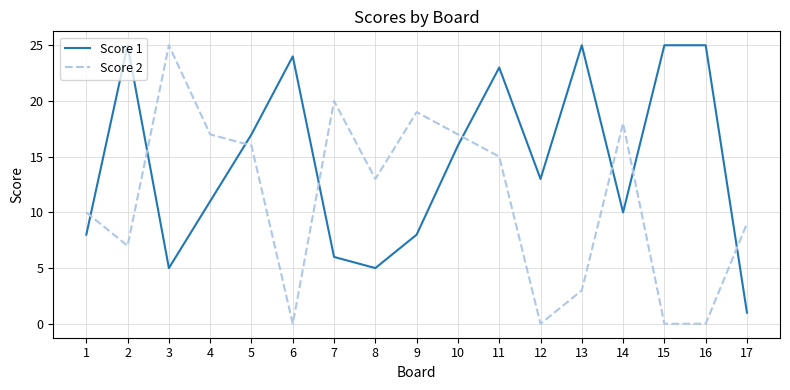

What is the sum of all Score 1 values?

247